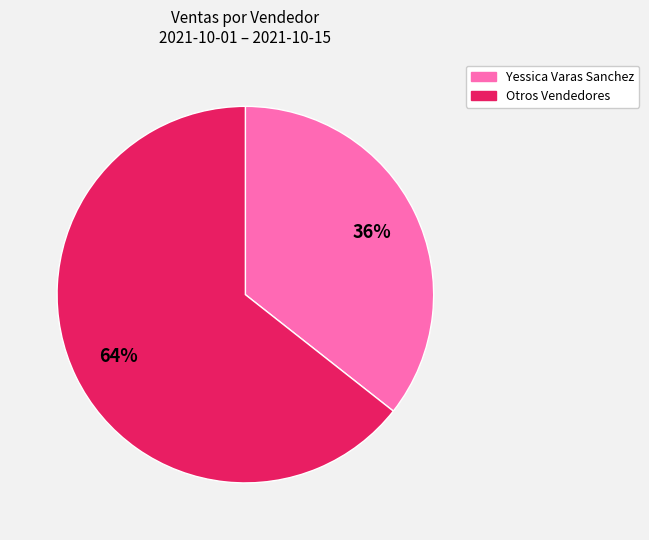

Count the number of slices in the pie.

2